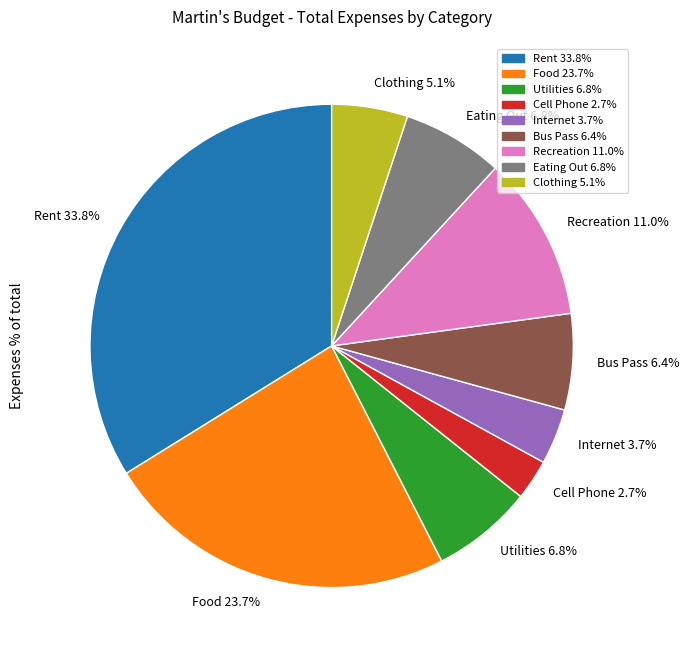

How many slices are in this pie chart?

9